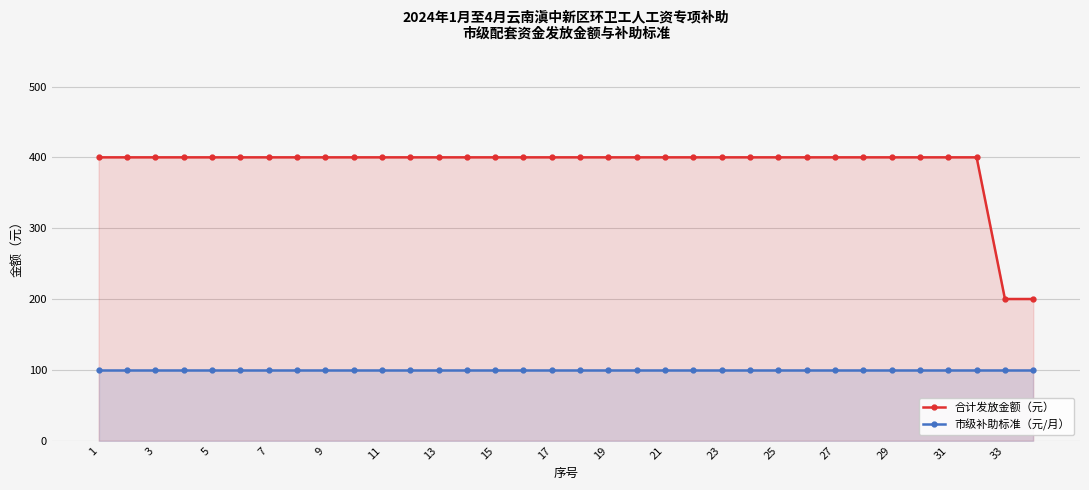

Rank the series by their average value, from highest to lowest.

合计发放金额（元）, 市级补助标准（元/月）